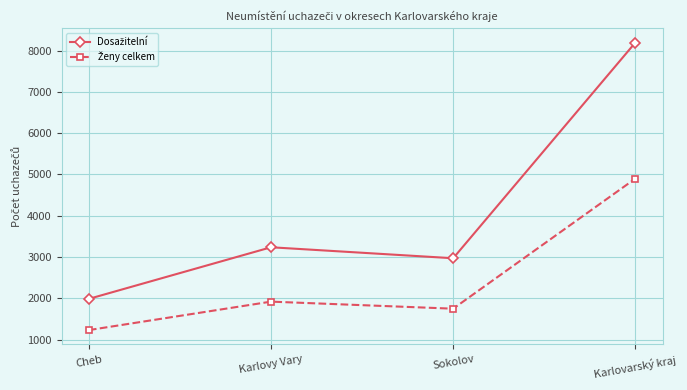

What position from the right is Sokolov?

2